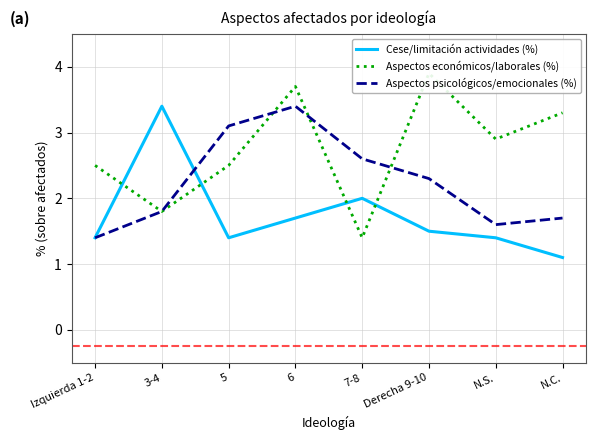

At which label does Aspectos económicos/laborales (%) reach its peak?

Derecha 9-10